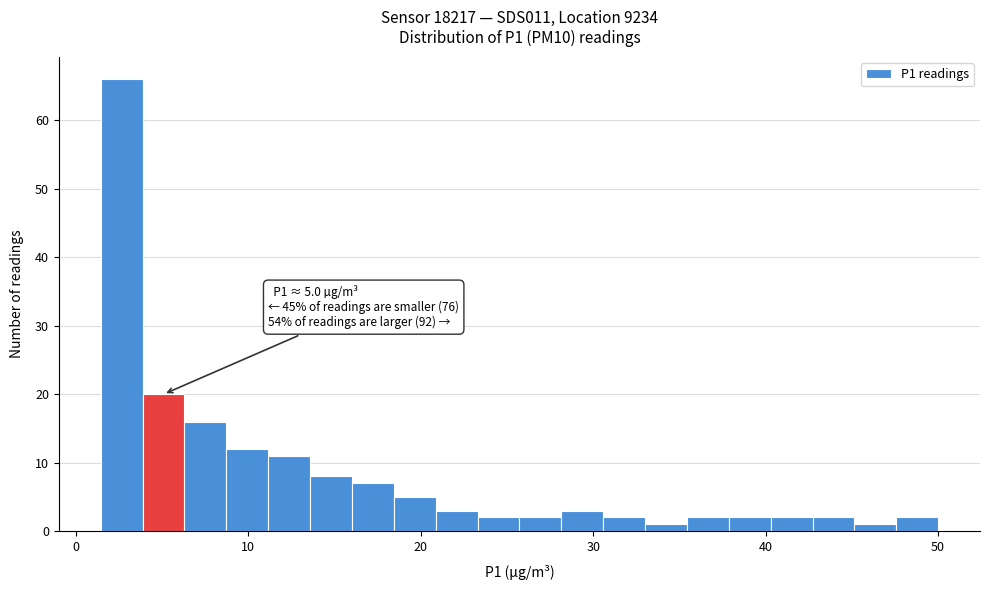

Read against the x-axis, roughly where is the centre of the tallest bar?

3